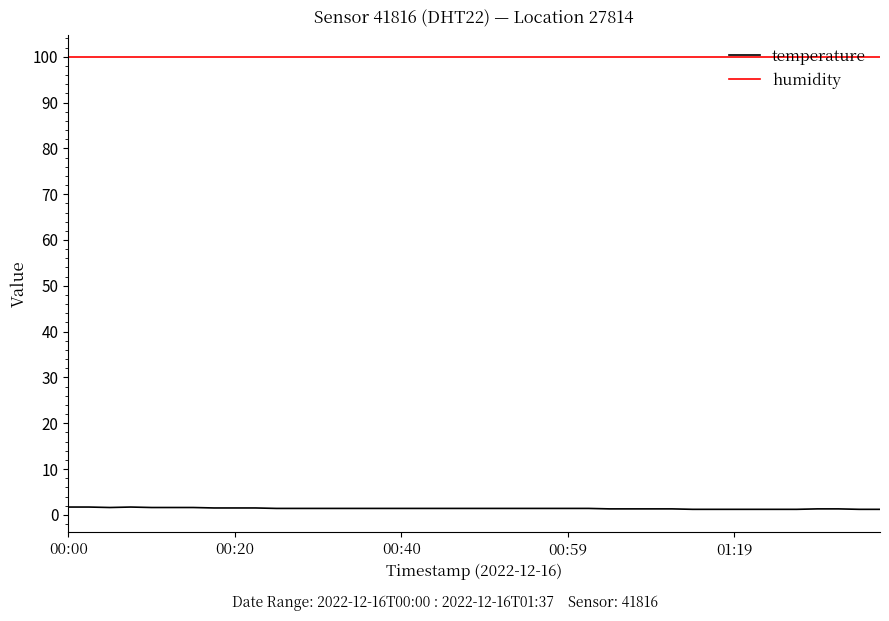

List the series in order of their peak value, highest first.

humidity, temperature